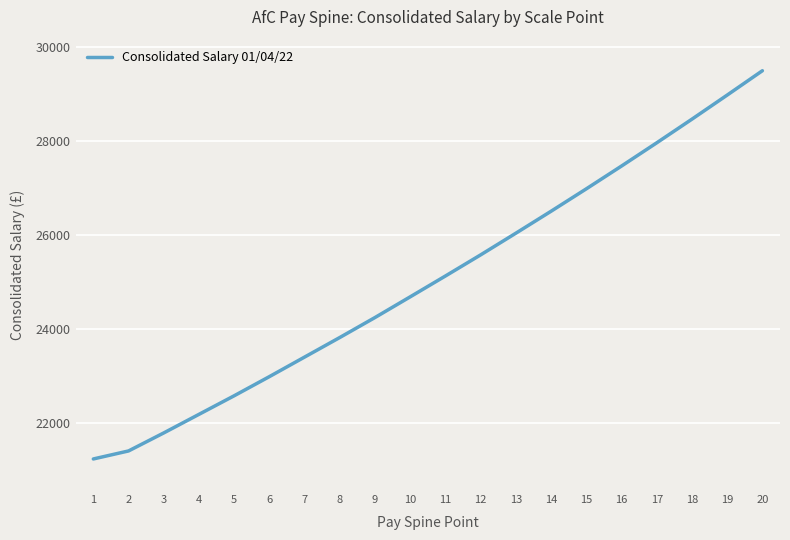

What is the ratio of the value at 10 to the value at 5?

1.1